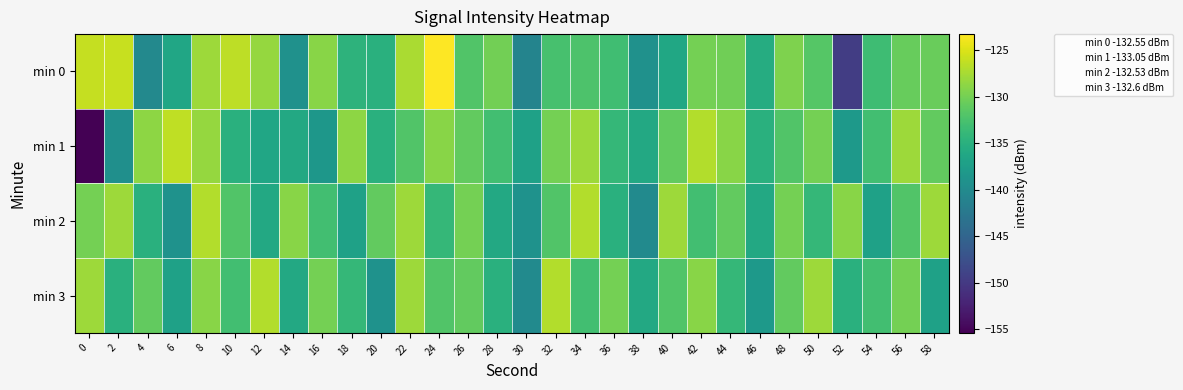

Reading right to left, list all the values displayed in this chart.

min 0: 58=-130.6	56=-130.7	54=-133.3	52=-149.6	50=-131.7	48=-129.4	46=-135.5	44=-130.2	42=-129.9	40=-136.2	38=-139.1	36=-133.0	34=-132.3	32=-132.6	30=-140.9	28=-130.1	26=-131.9	24=-123.2	22=-127.3	20=-135.0	18=-134.6	16=-128.9	14=-139.1	12=-128.4	10=-126.4	8=-128.0	6=-136.4	4=-140.2	2=-125.9	0=-126.1
min 1: 58=-131.0	56=-128.0	54=-133.0	52=-138.0	50=-130.0	48=-132.0	46=-135.0	44=-129.0	42=-127.0	40=-131.0	38=-136.0	36=-134.0	34=-128.0	32=-130.0	30=-137.0	28=-133.0	26=-131.0	24=-129.0	22=-132.0	20=-135.0	18=-128.7	16=-138.4	14=-136.0	12=-136.3	10=-135.0	8=-128.4	6=-126.3	4=-128.7	2=-139.4	0=-155.4
min 2: 58=-128.0	56=-132.0	54=-137.0	52=-129.0	50=-134.0	48=-130.0	46=-136.0	44=-131.0	42=-133.0	40=-128.0	38=-140.0	36=-135.0	34=-127.0	32=-132.0	30=-139.0	28=-136.0	26=-130.0	24=-134.0	22=-128.0	20=-131.0	18=-137.0	16=-133.0	14=-129.0	12=-136.0	10=-132.0	8=-127.0	6=-139.0	4=-135.0	2=-128.0	0=-130.0
min 3: 58=-137.0	56=-130.0	54=-133.0	52=-135.0	50=-128.0	48=-131.0	46=-138.0	44=-134.0	42=-129.0	40=-132.0	38=-136.0	36=-130.0	34=-133.0	32=-127.0	30=-140.0	28=-135.0	26=-131.0	24=-132.0	22=-128.0	20=-139.0	18=-134.0	16=-130.0	14=-136.0	12=-127.0	10=-133.0	8=-129.0	6=-137.0	4=-131.0	2=-135.0	0=-128.0